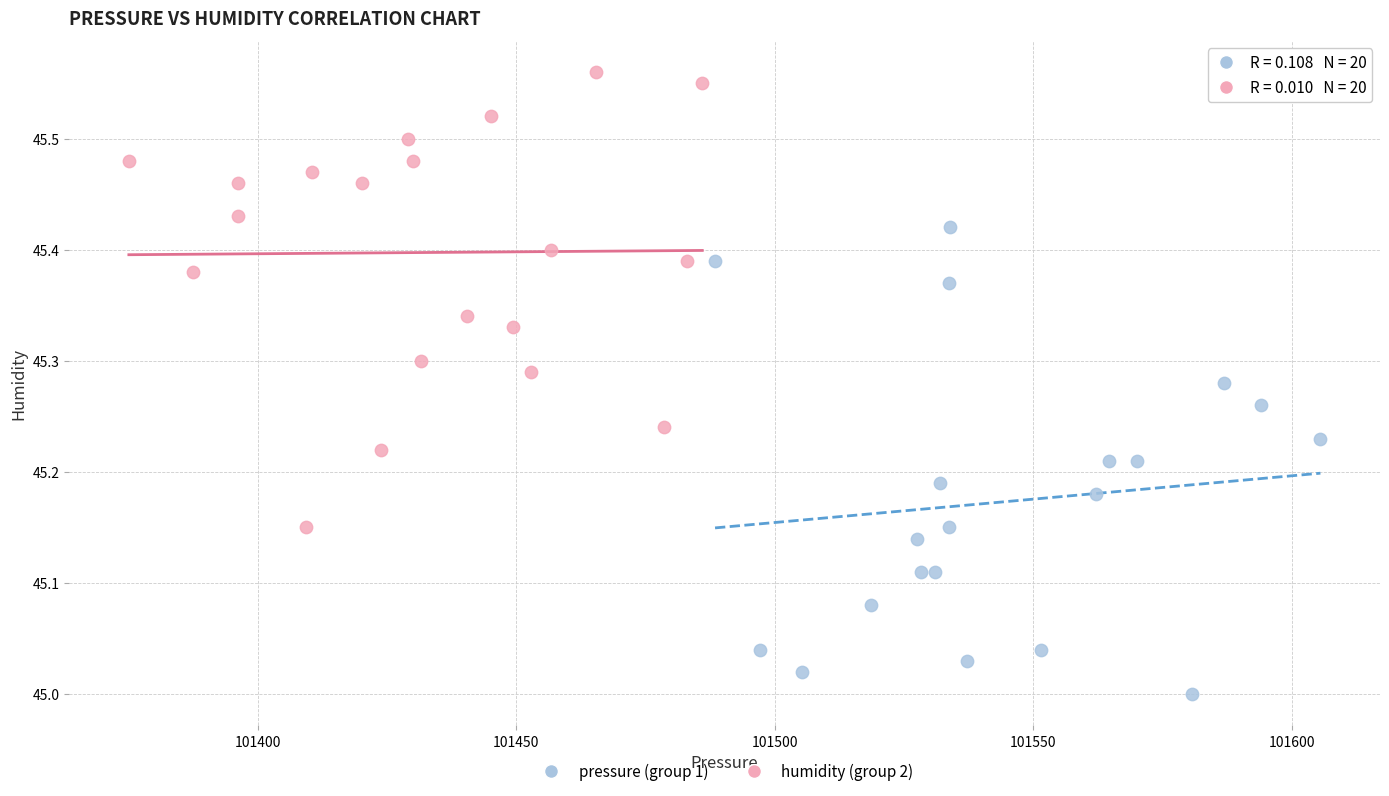

Which series contains the lowest Y value?

pressure (group 1)